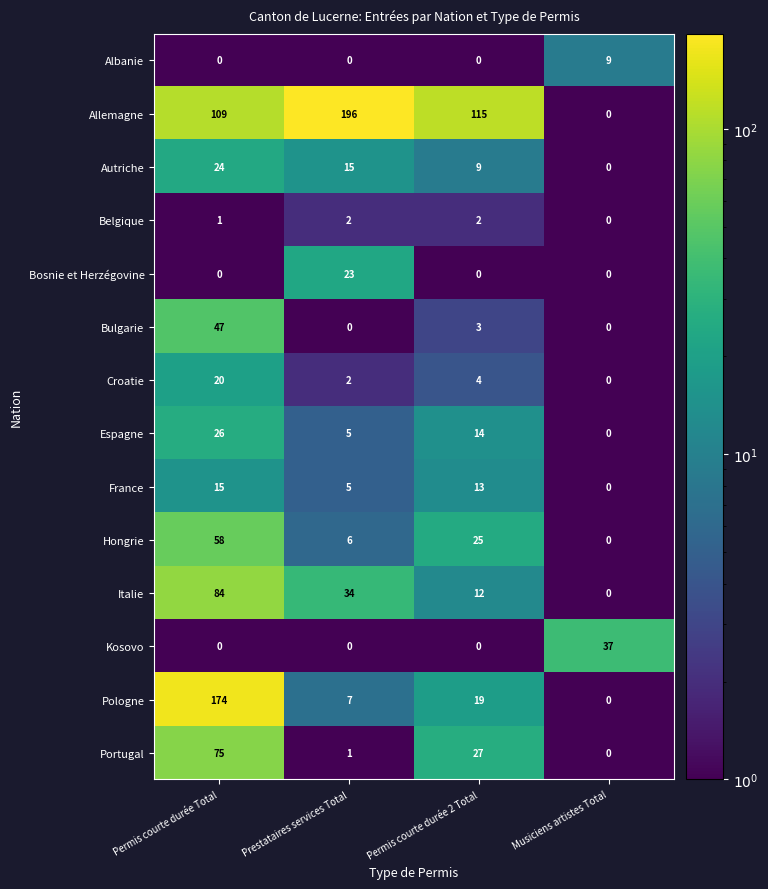

Rank the series by their maximum value, from lowest to highest.

Belgique, Albanie, France, Croatie, Bosnie et Herzégovine, Autriche, Espagne, Kosovo, Bulgarie, Hongrie, Portugal, Italie, Pologne, Allemagne